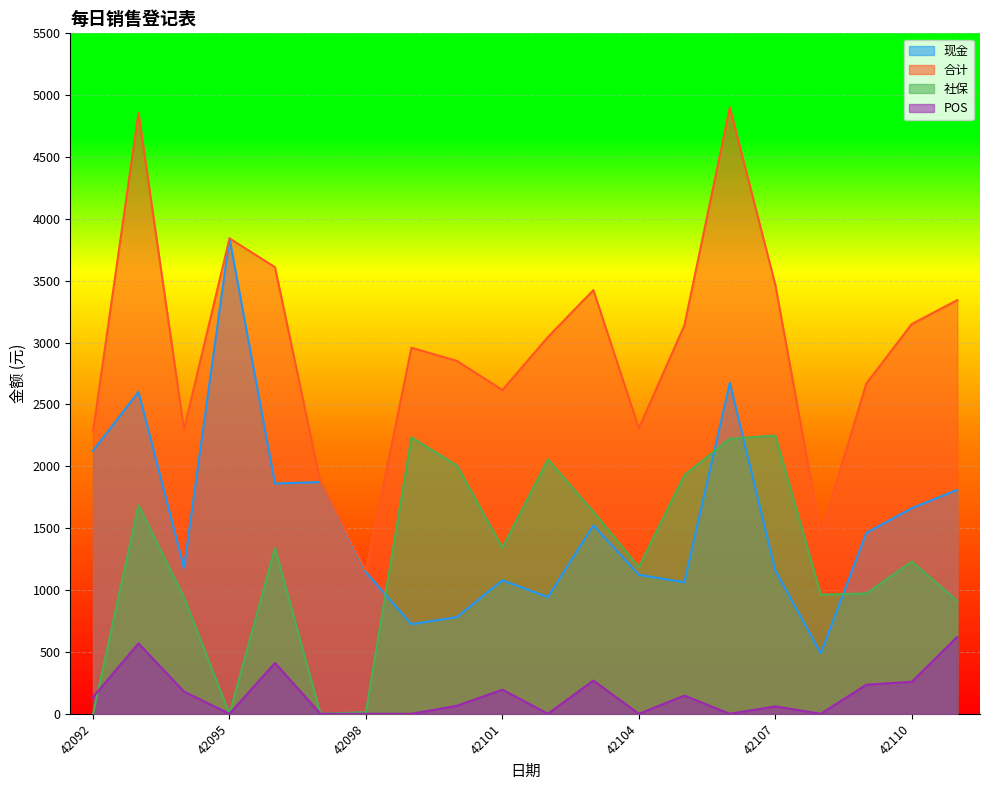

Between 42094 and 42096, which series saw the biggest shift?

合计